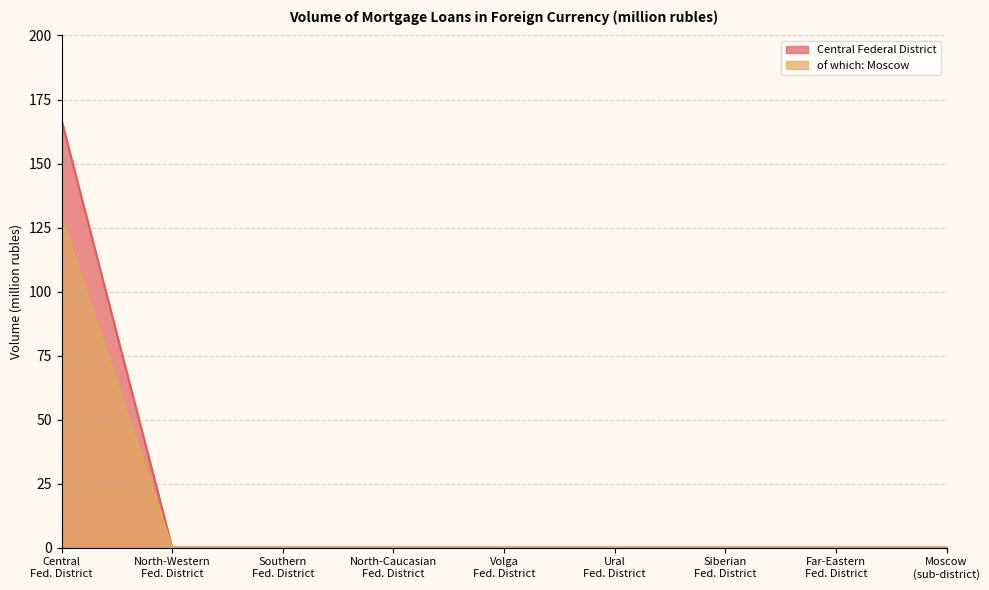

Which series has the largest range (max minus min)?

Central Federal District